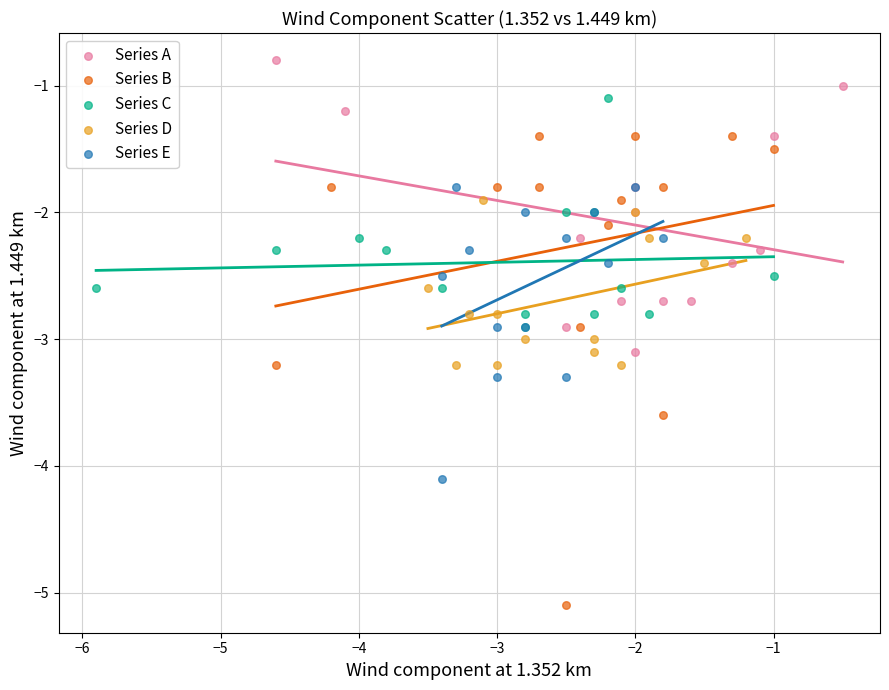

Which series contains the lowest Y value?

Series B